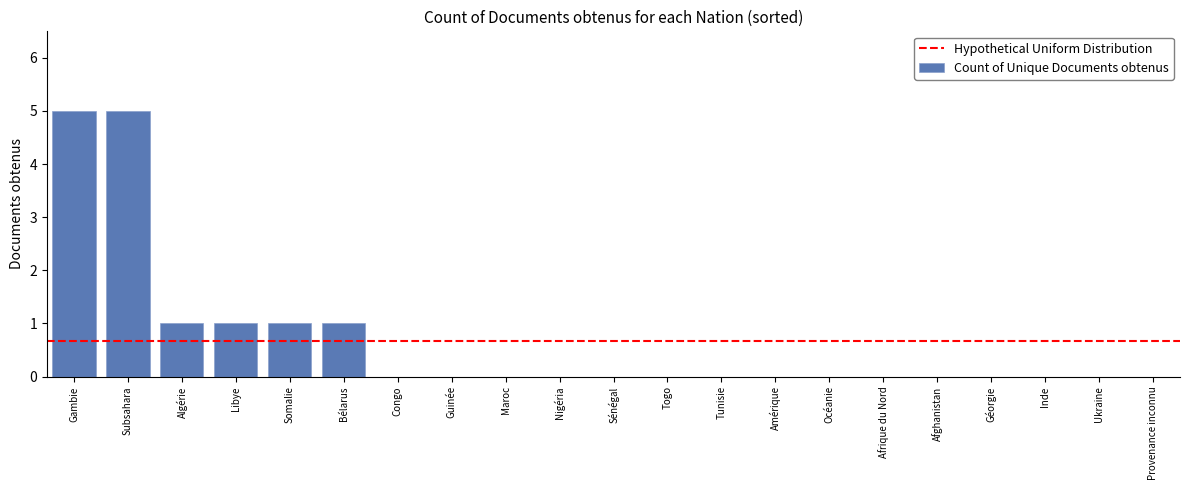

Reading left to right, extract all data points from this chart.

Gambie=5	Subsahara=5	Algérie=1	Libye=1	Somalie=1	Bélarus=1	Congo=0	Guinée=0	Maroc=0	Nigéria=0	Sénégal=0	Togo=0	Tunisie=0	Amérique=0	Océanie=0	Afrique du Nord=0	Afghanistan=0	Géorgie=0	Inde=0	Ukraine=0	Provenance inconnu=0